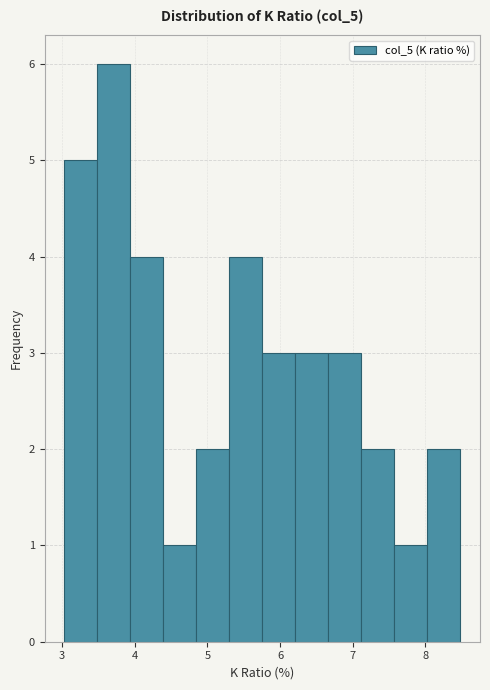

Over which range of the x-axis is the bar tallest?

3.5 to 3.9